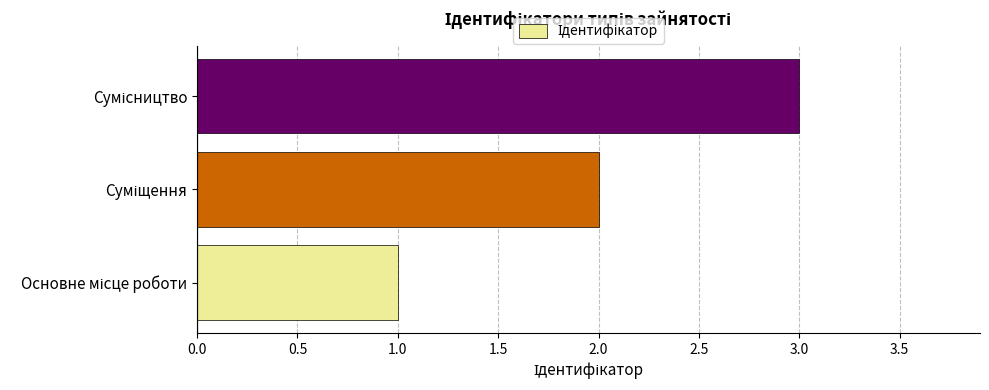

What is the maximum value shown in the chart?

3